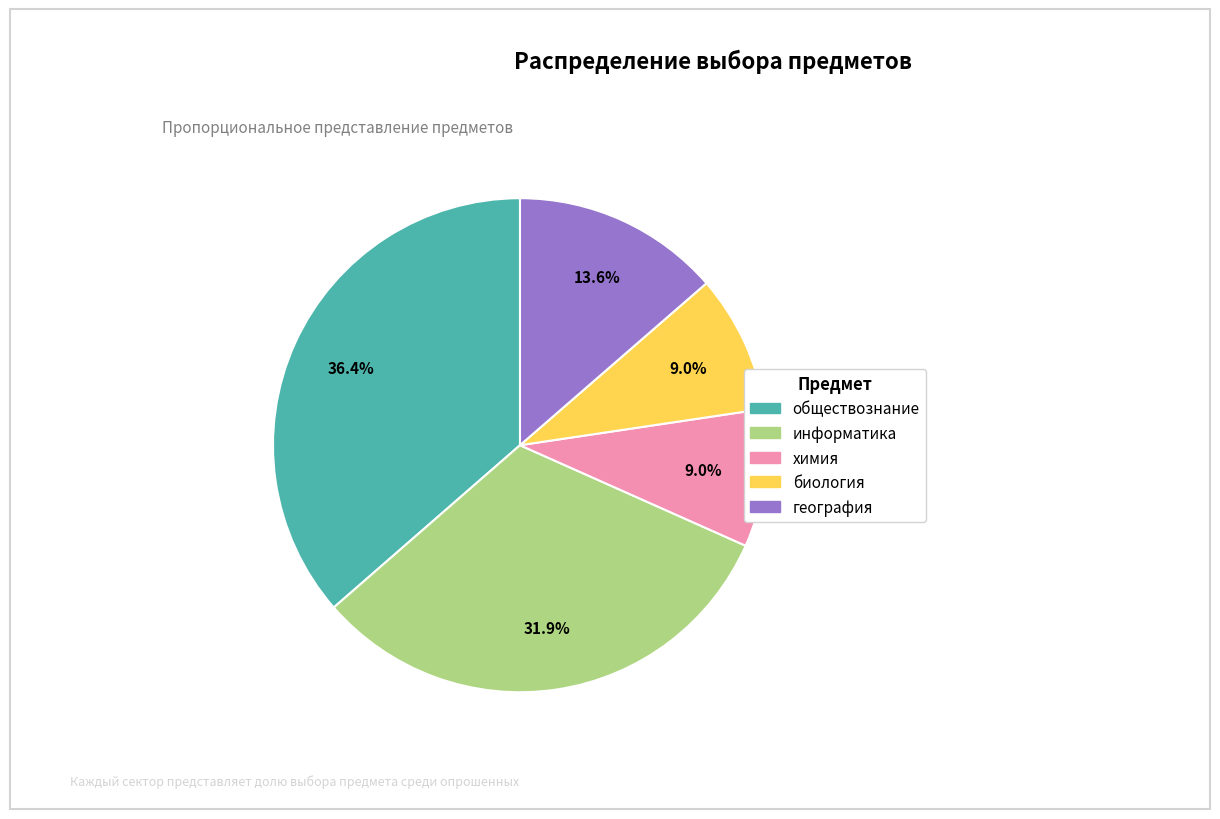

Does география represent more than half of the total?

No